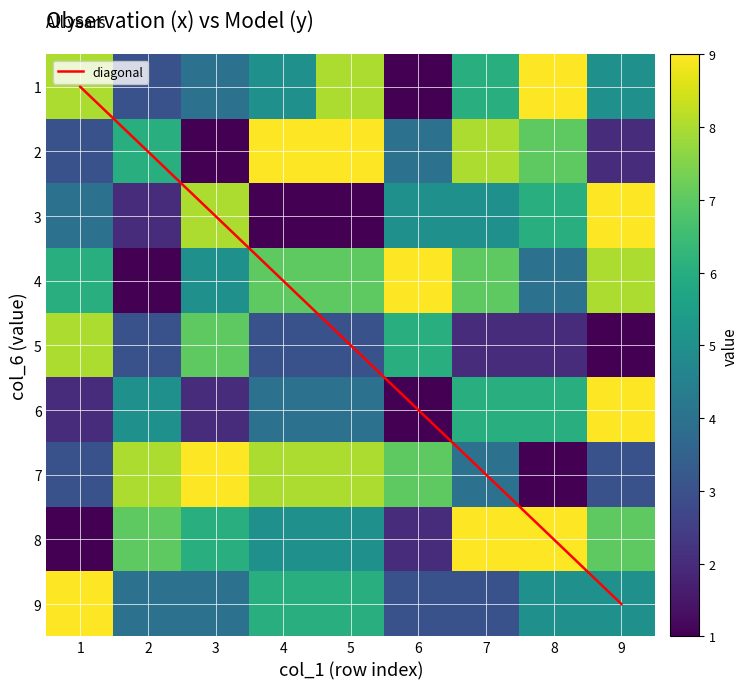

What is the lowest value of the 6 series?

1